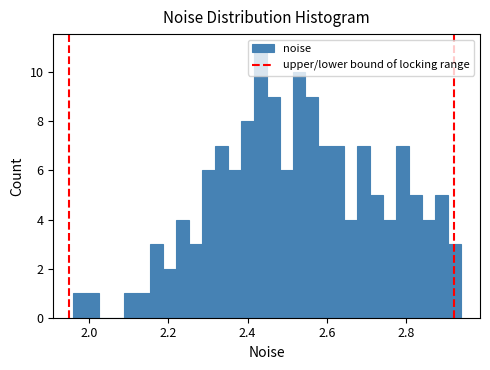

Read against the x-axis, roughly where is the centre of the tallest bar?

2.44